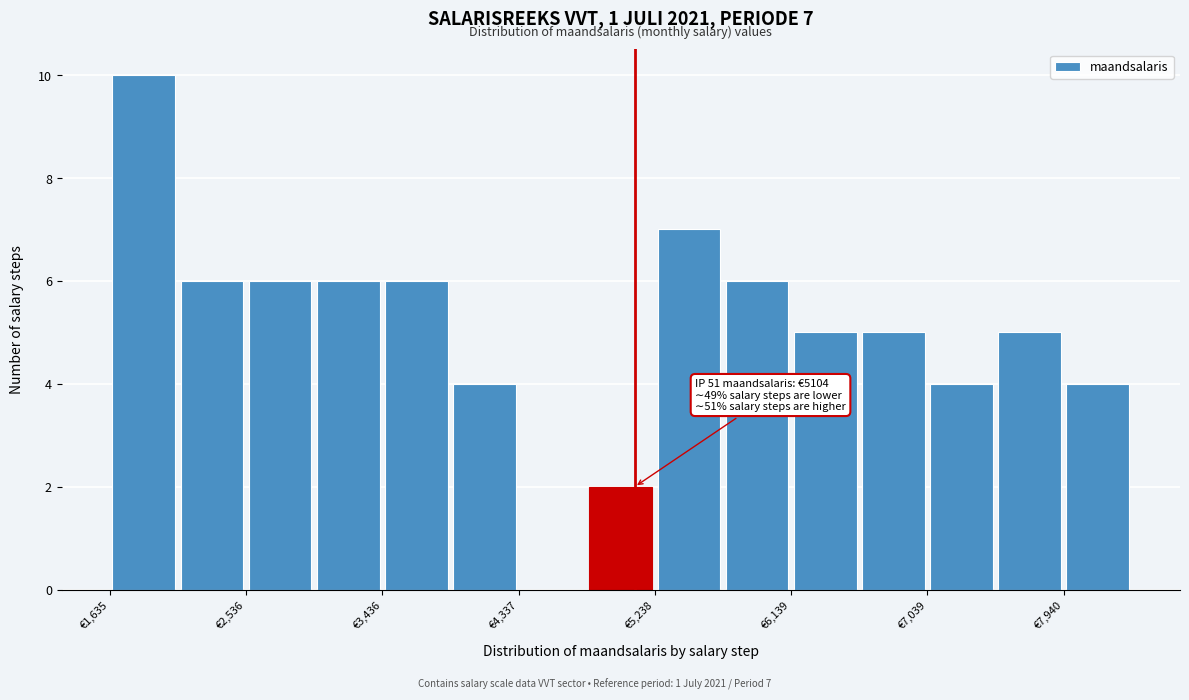

Which range on the x-axis has the tallest bar?

1600 to 2100